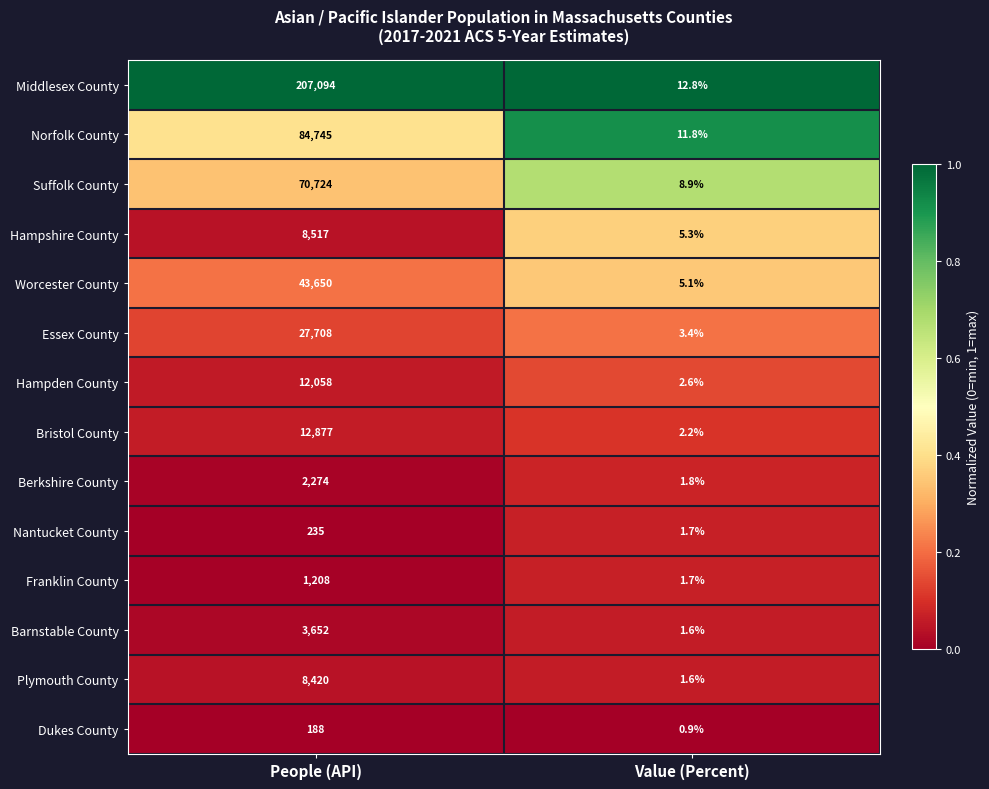

Reading right to left, what are all the values shown in this chart?

Middlesex County: Value (Percent)=12.8	People (API)=207094.0
Norfolk County: Value (Percent)=11.8	People (API)=84745.0
Suffolk County: Value (Percent)=8.9	People (API)=70724.0
Hampshire County: Value (Percent)=5.3	People (API)=8517.0
Worcester County: Value (Percent)=5.1	People (API)=43650.0
Essex County: Value (Percent)=3.4	People (API)=27708.0
Hampden County: Value (Percent)=2.6	People (API)=12058.0
Bristol County: Value (Percent)=2.2	People (API)=12877.0
Berkshire County: Value (Percent)=1.8	People (API)=2274.0
Nantucket County: Value (Percent)=1.7	People (API)=235.0
Franklin County: Value (Percent)=1.7	People (API)=1208.0
Barnstable County: Value (Percent)=1.6	People (API)=3652.0
Plymouth County: Value (Percent)=1.6	People (API)=8420.0
Dukes County: Value (Percent)=0.9	People (API)=188.0